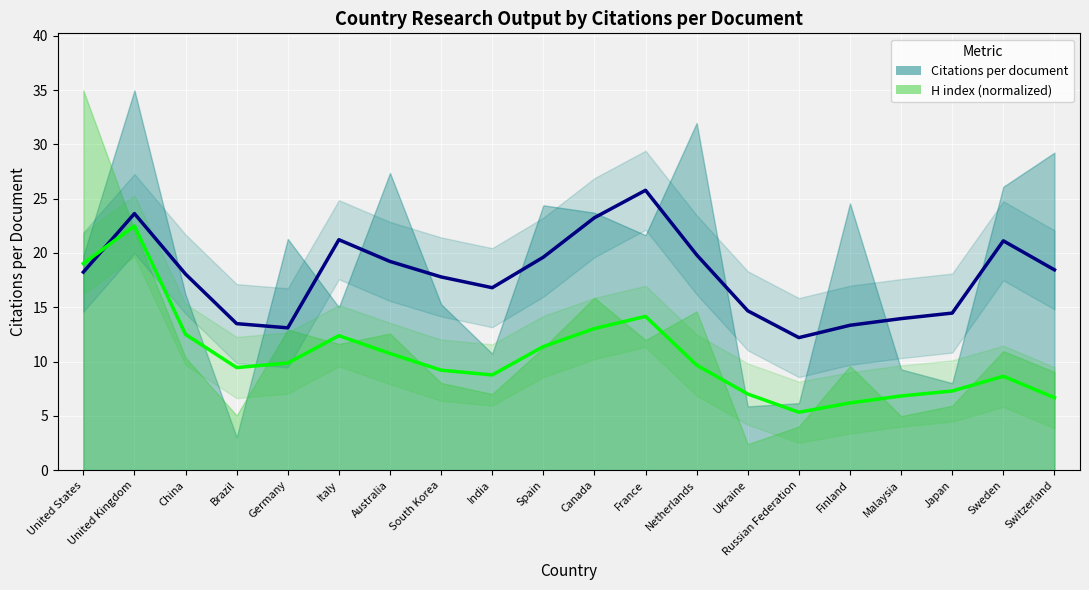

At which category does the chart reach its peak across all series?

France